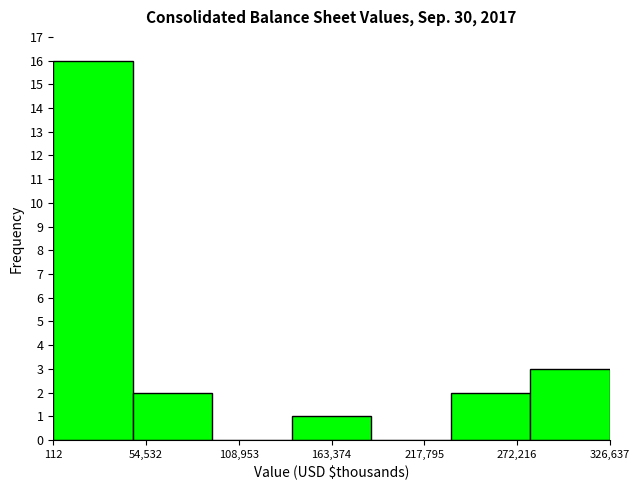

Reading left to right, list every bar in this chart as the range it spans on the x-axis followed by its height. Neither the bar edges nor the heights are printed on the chart, so give them approximately, as read against the axes.

0 to 50000: 16
50000 to 90000: 2
90000 to 140000: 0
140000 to 190000: 1
190000 to 230000: 0
230000 to 280000: 2
280000 to 330000: 3